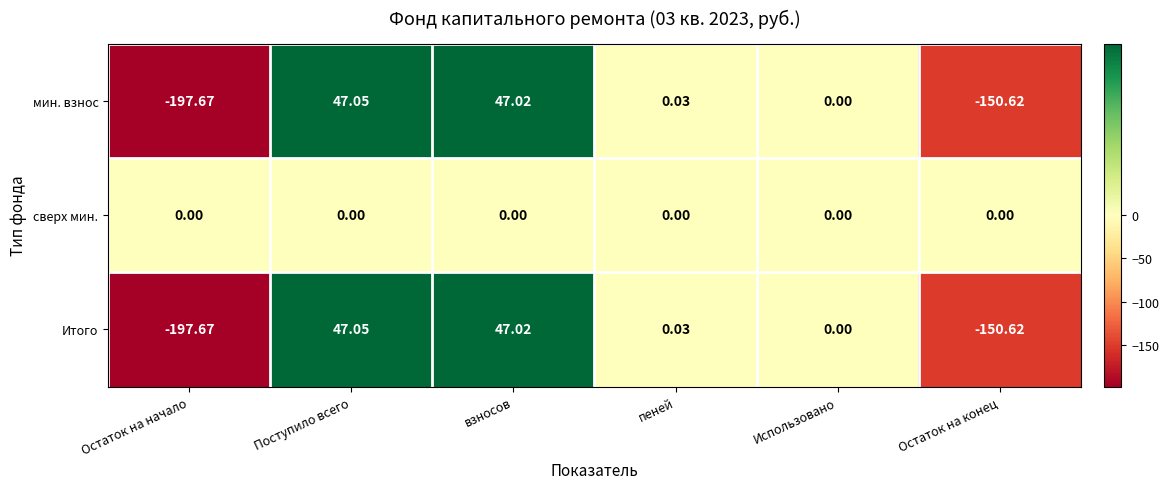

At which label does мин. взнос reach its minimum?

Остаток на начало